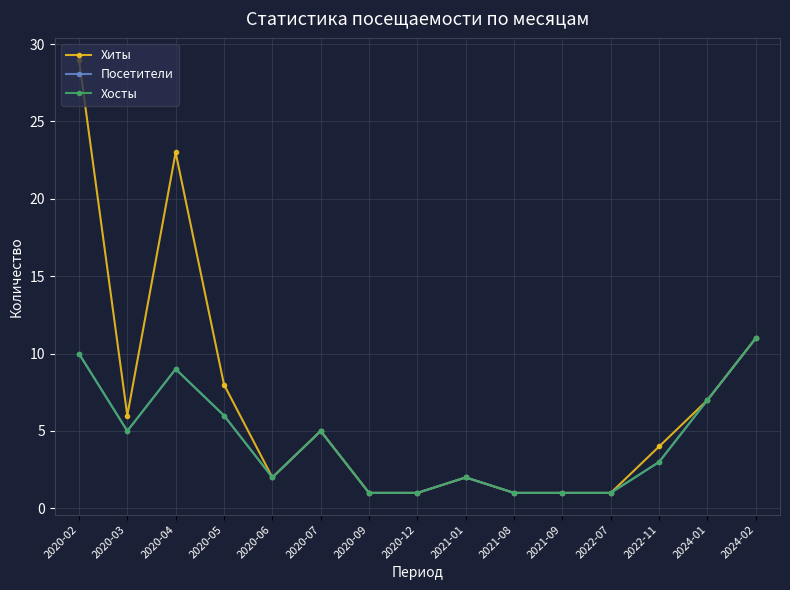

True or false: Хосты and Хиты cross at least once.

False